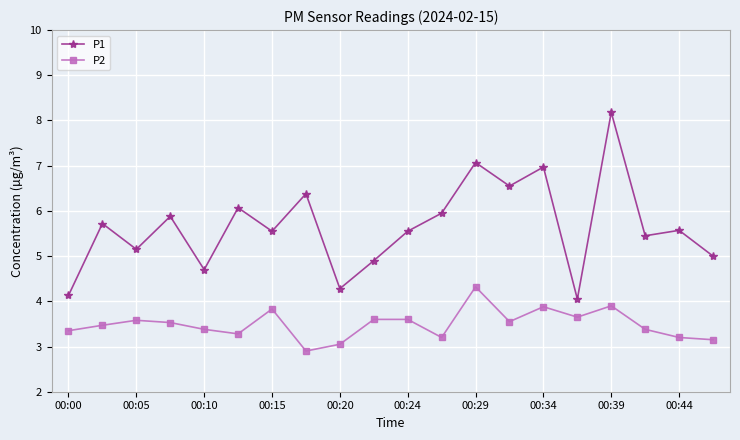

List the series in order of their peak value, highest first.

P1, P2